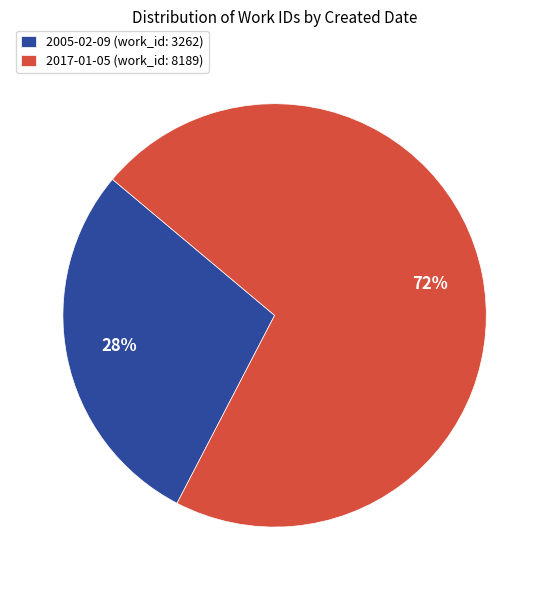

Is the sum of 2017-01-05 and 2005-02-09 greater than half?

Yes